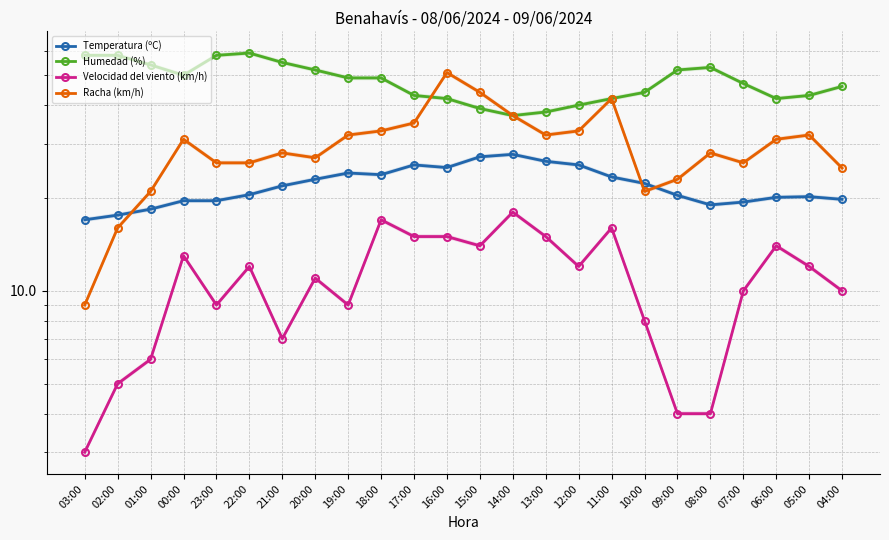

What is the sum of all Humedad (%) values?

1150.0